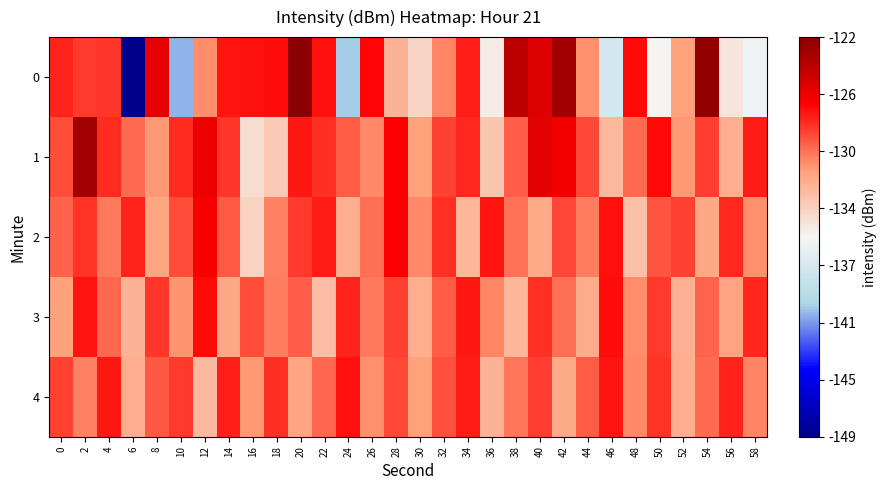

At which category is the sum across all series the highest?

2